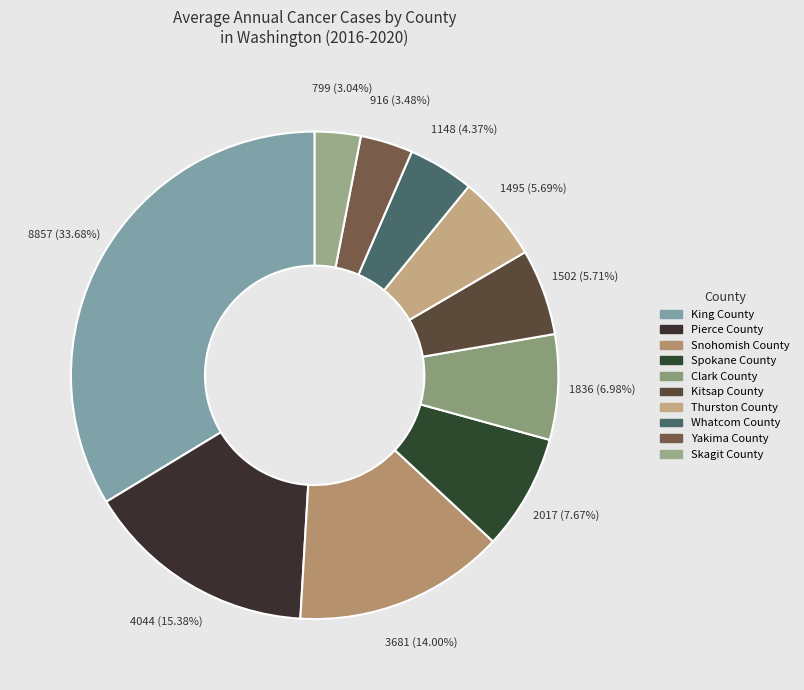

Combined, what portion of the pie is Snohomish County and Yakima County?

17.5%